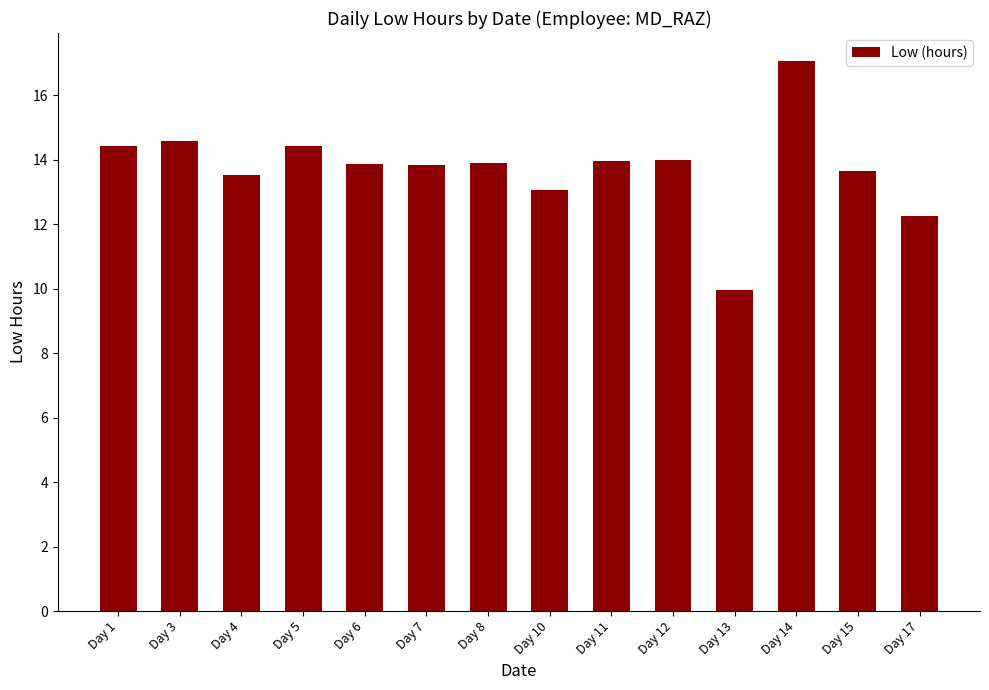

How many categories are shown in the chart?

14